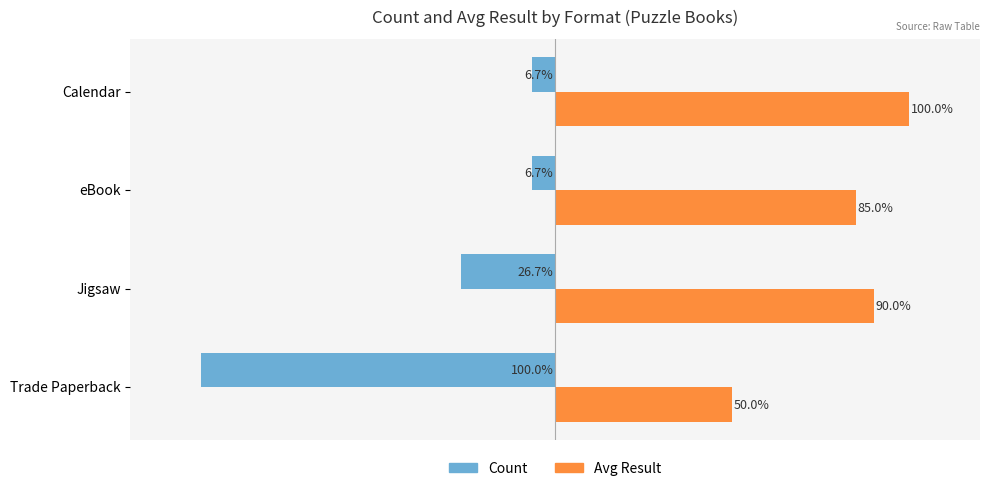

Which category has the lowest value in the Avg Result series?

Trade Paperback